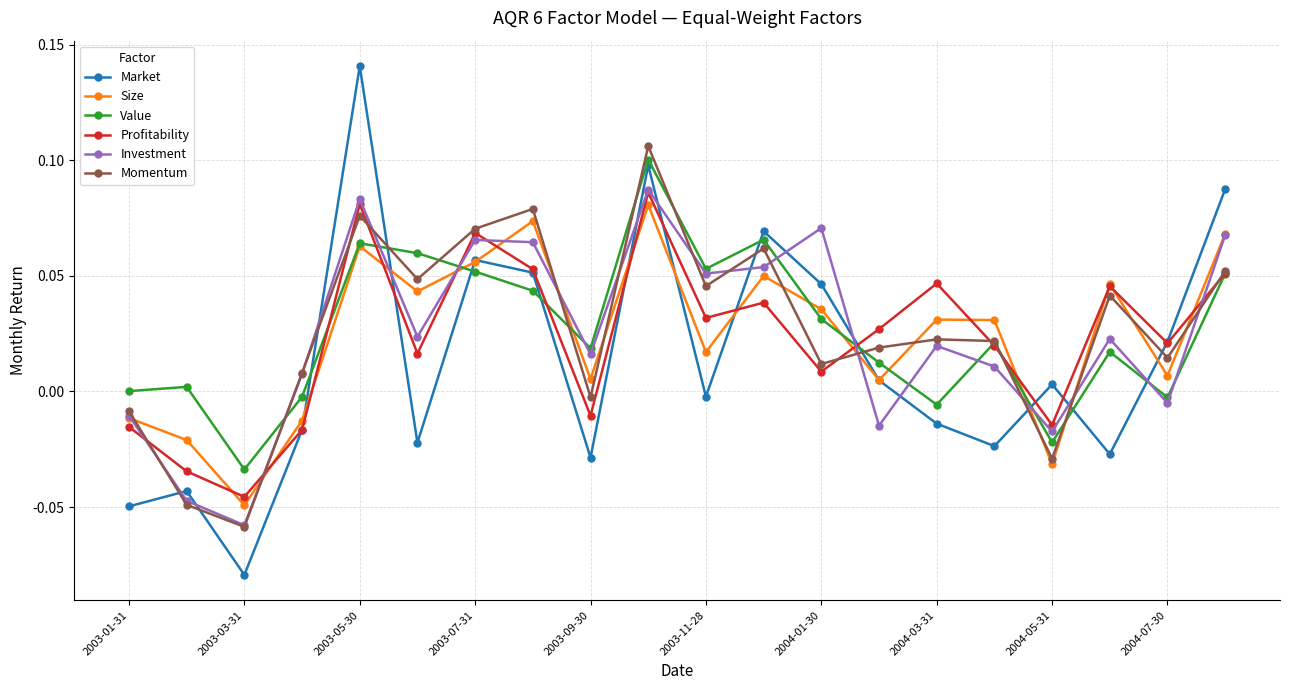

Is this an area chart (filled region under the line)?

No